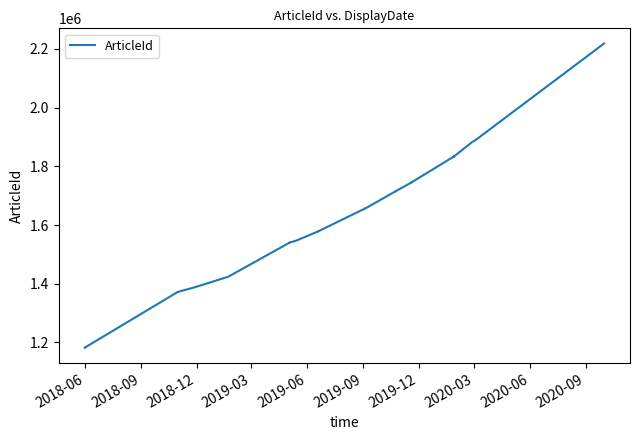

Reading right to left, extract all data points from this chart.

2218164	1888221	1883907	1833216	1833275	1833190	1833243	1744727	1744751	1714607	1714631	1714655	1714679	1658358	1655201	1655225	1577550	1577574	1546993	1540251	1540275	1538943	1423857	1388654	1388678	1388702	1372028	1372053	1182090	1182065	1182041